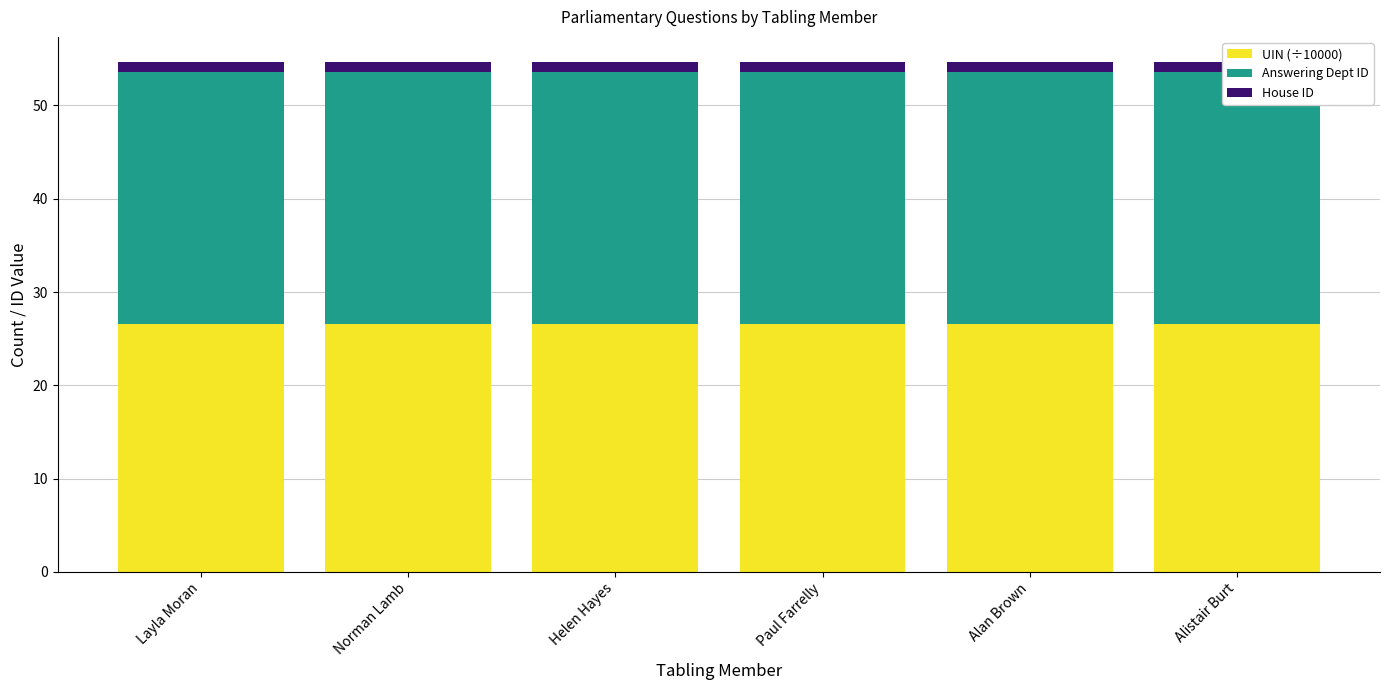

What is the maximum value for UIN (÷10000)?

26.6